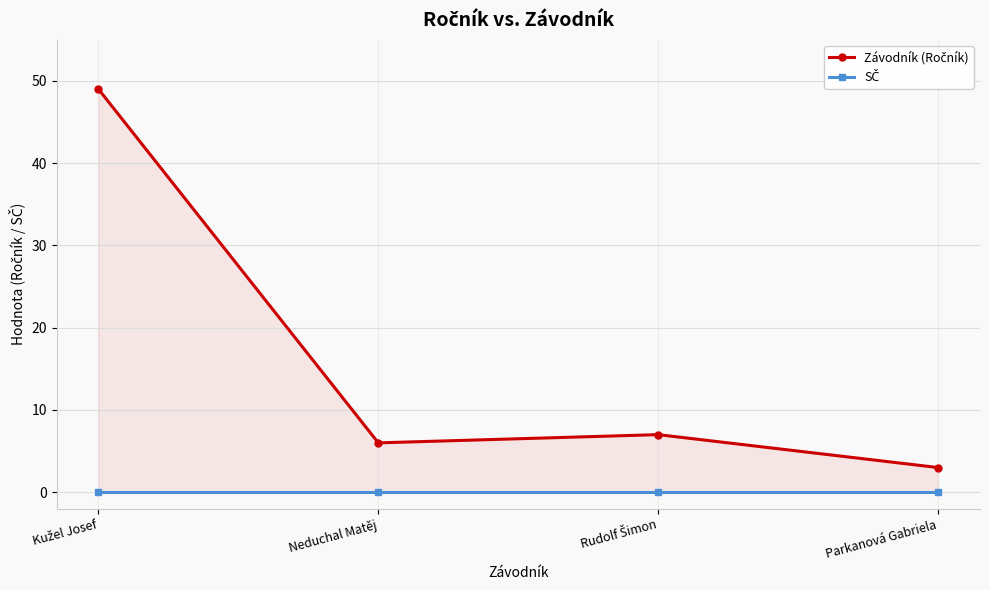

The value of SČ at Rudolf Šimon is 0. True or false?

True